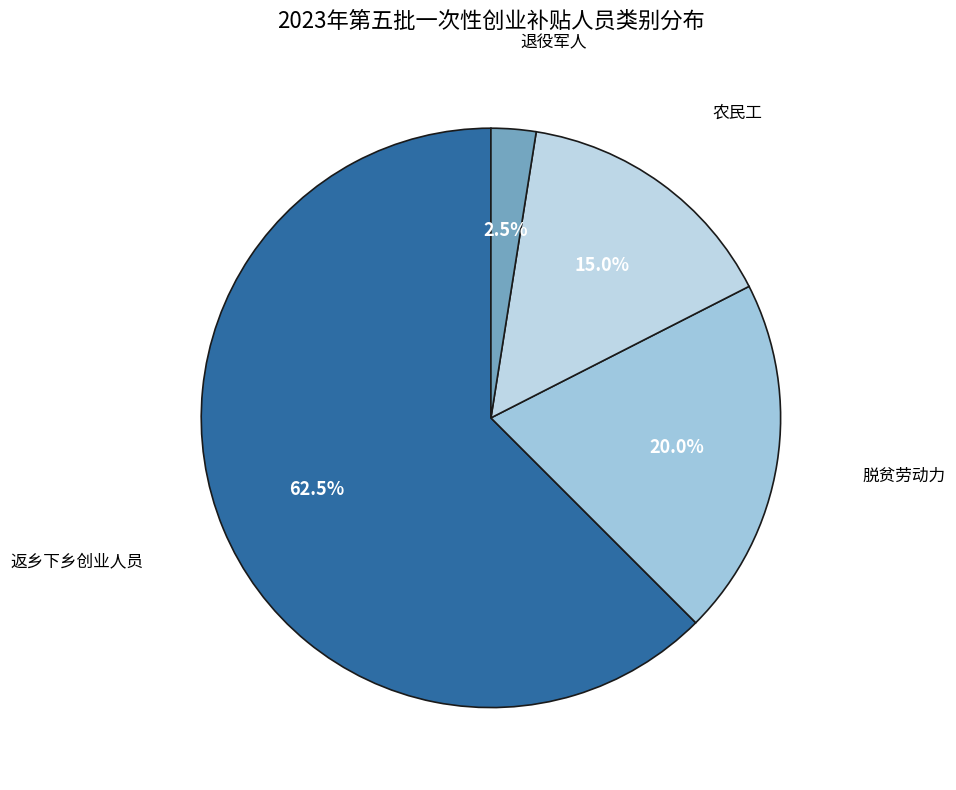

How many segments does this pie chart have?

4